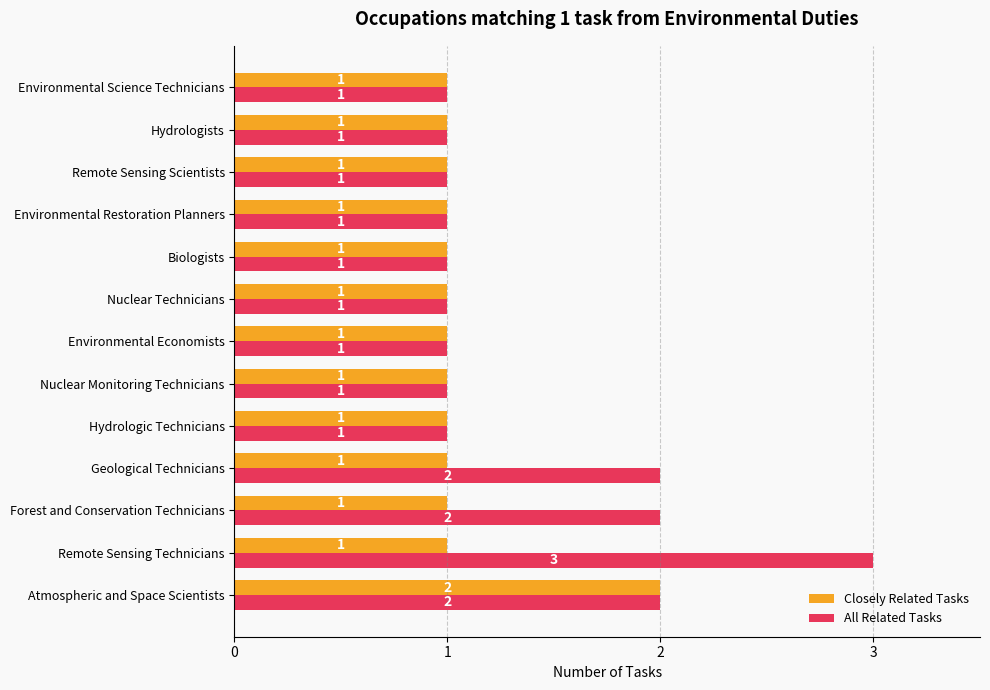

What is the greatest value displayed?

3